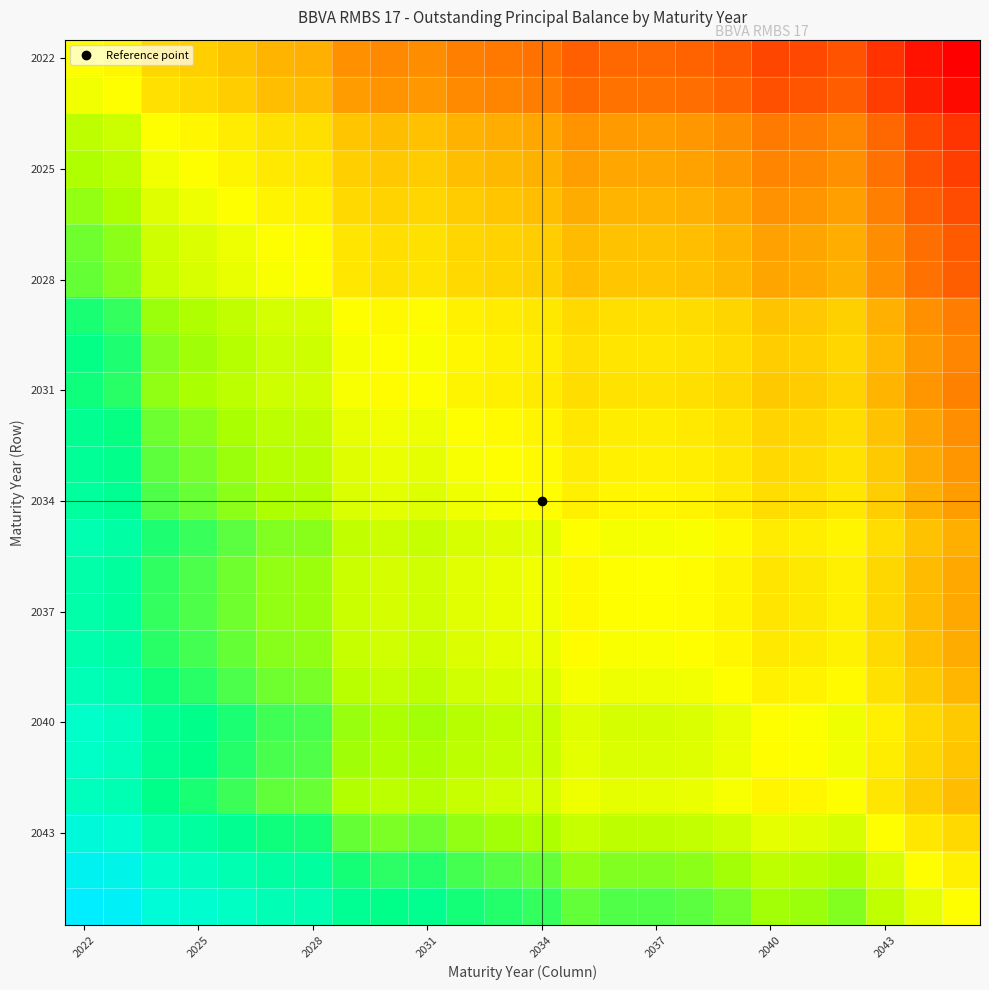

How many data points does each series have?

24